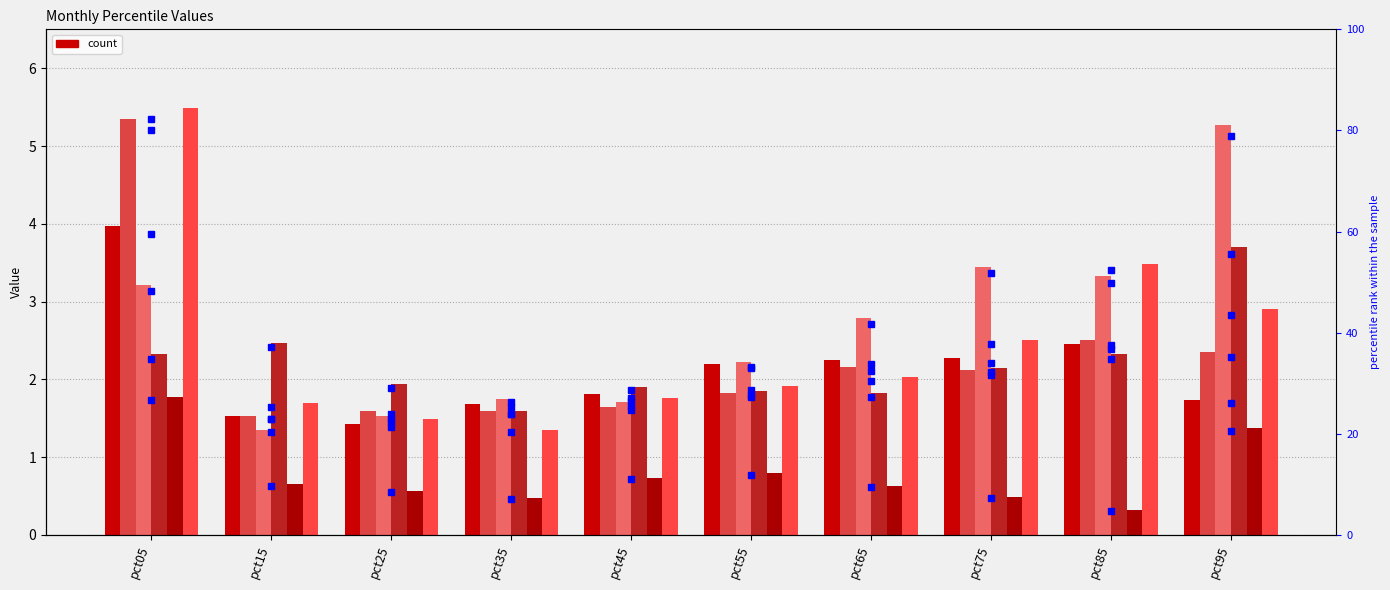

What is the value of the May bar at the 4th from the left?

0.5